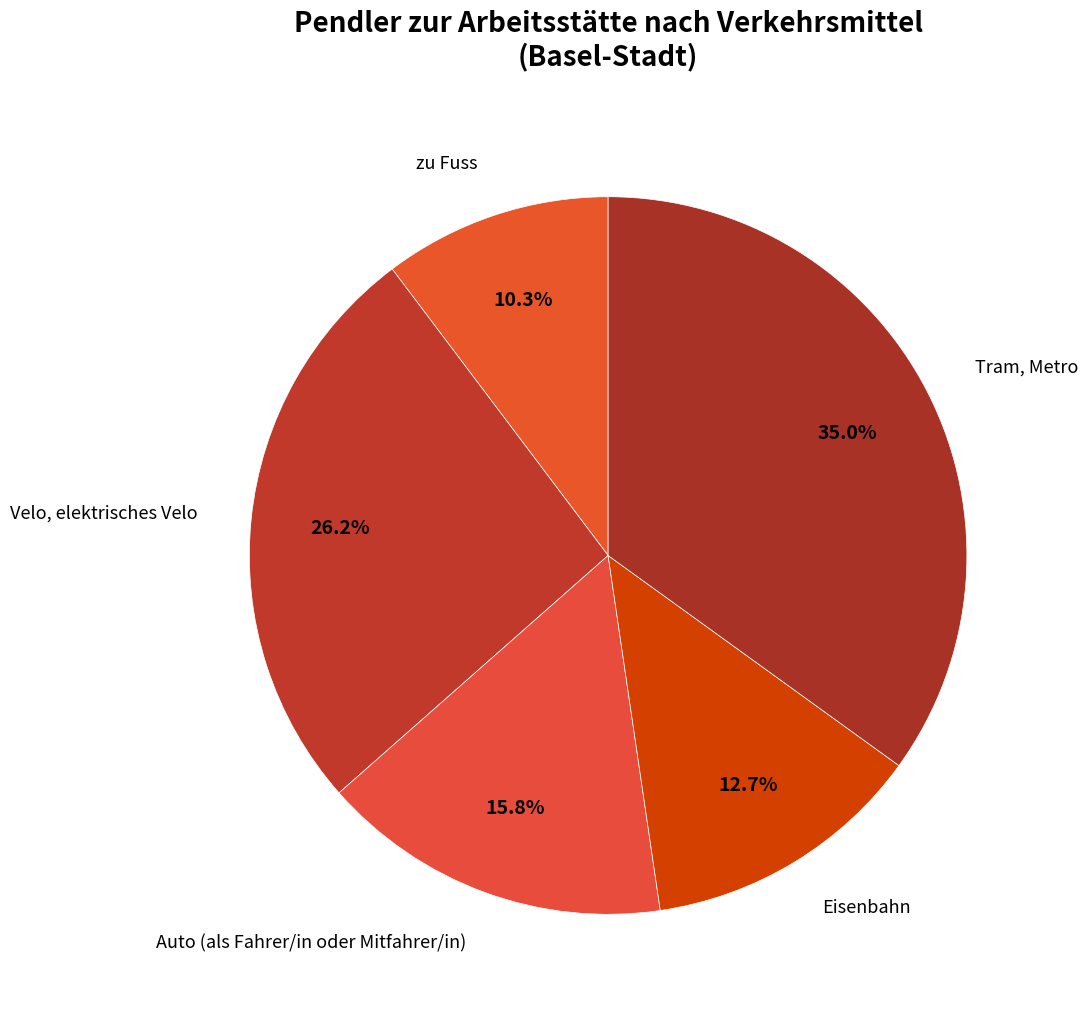

To the nearest percent, what percentage of the pie is Eisenbahn?

13%